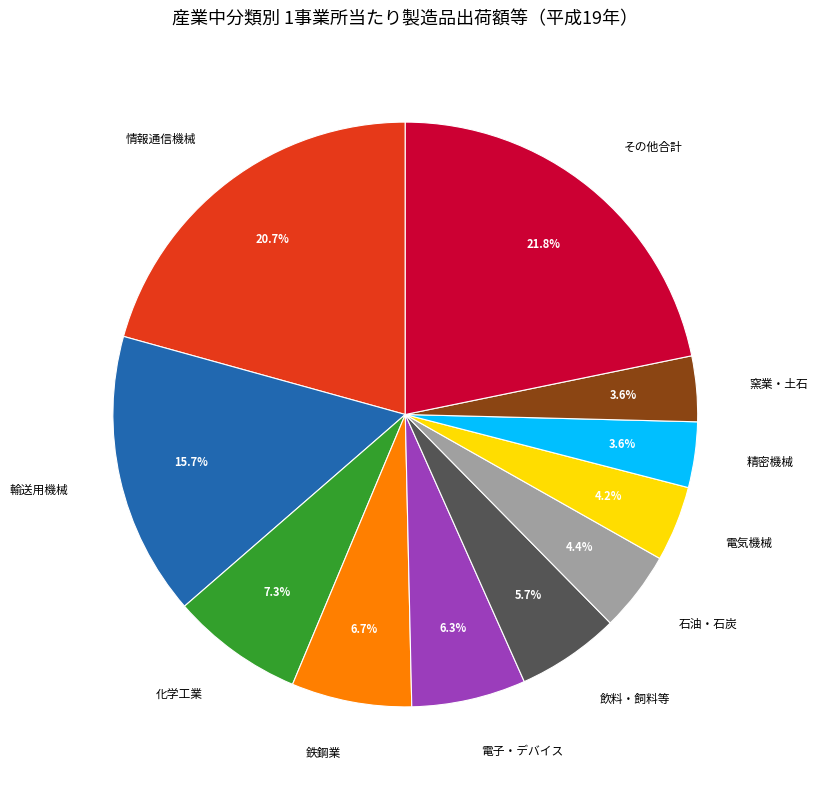

What is the total percentage of 電気機械 and 石油・石炭?

8.6%